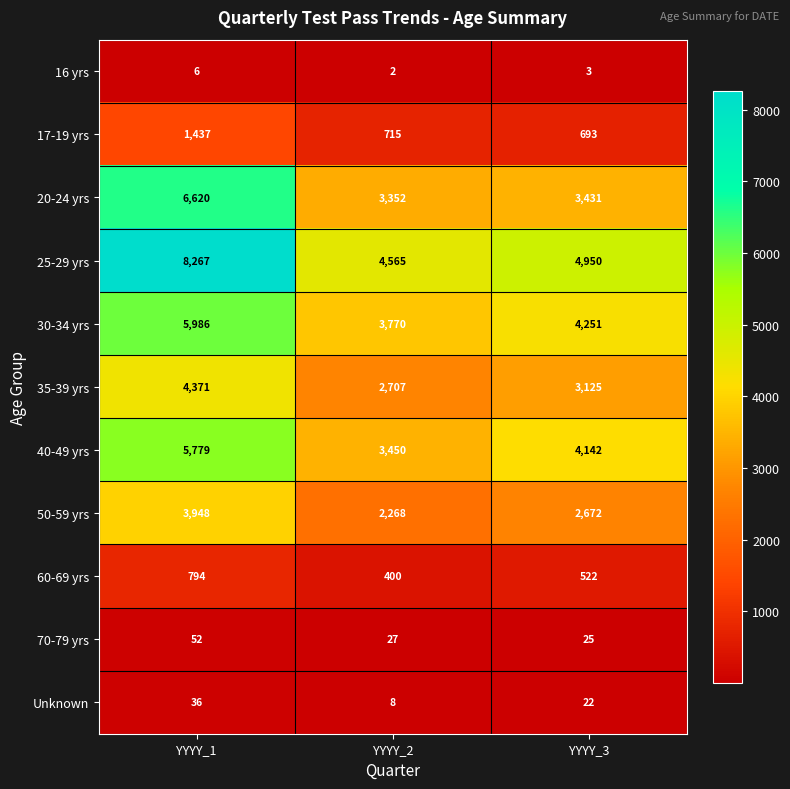

Which category has the highest value in the Unknown series?

YYYY_1